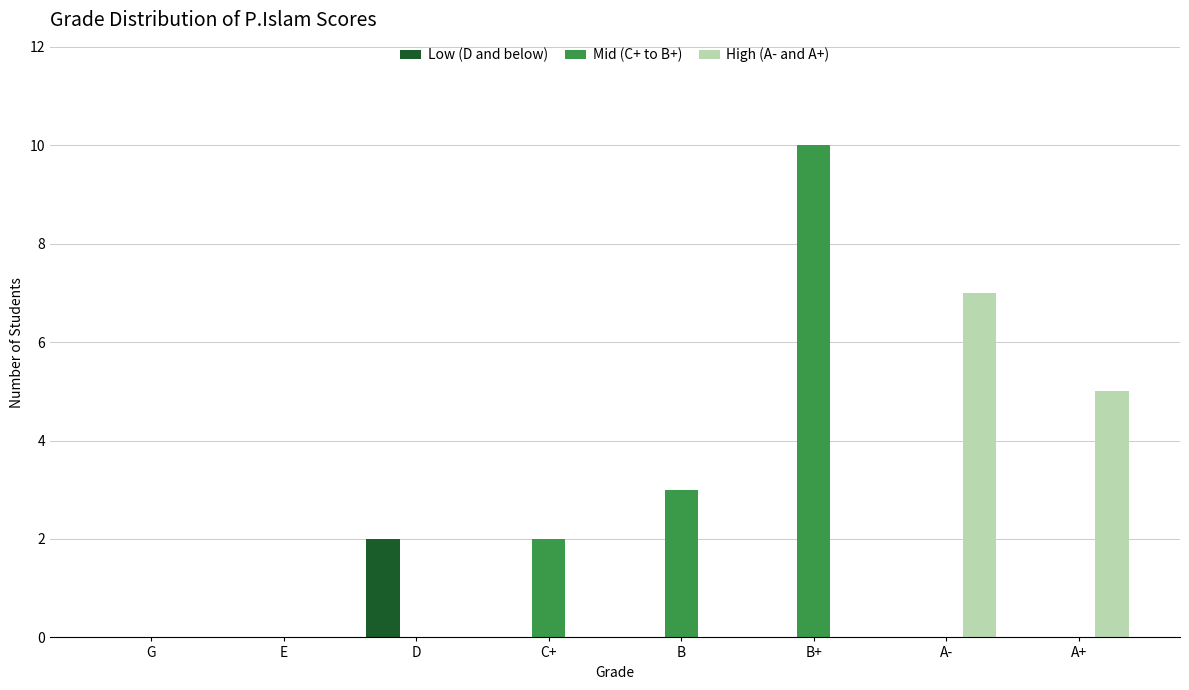

What is the highest value of the Mid (C+ to B+) series?

10